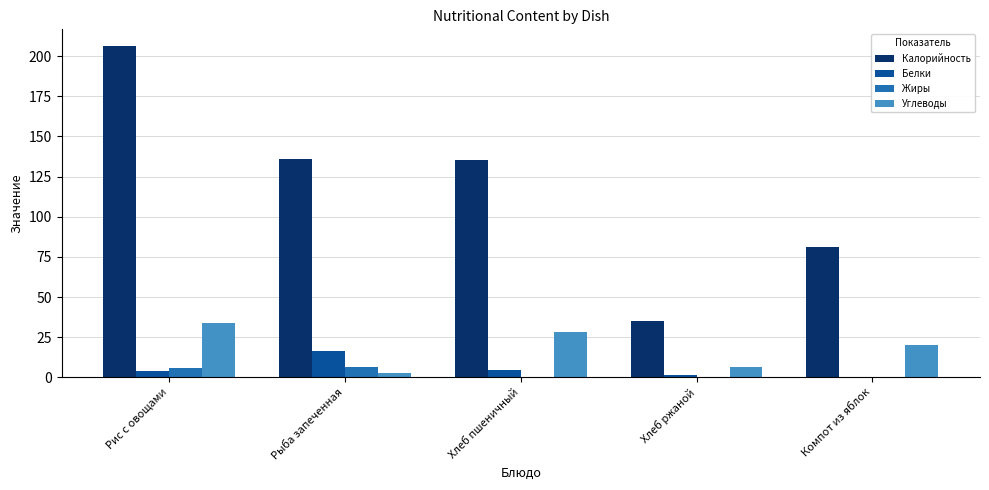

How many values in the Калорийность series exceed 135?

3